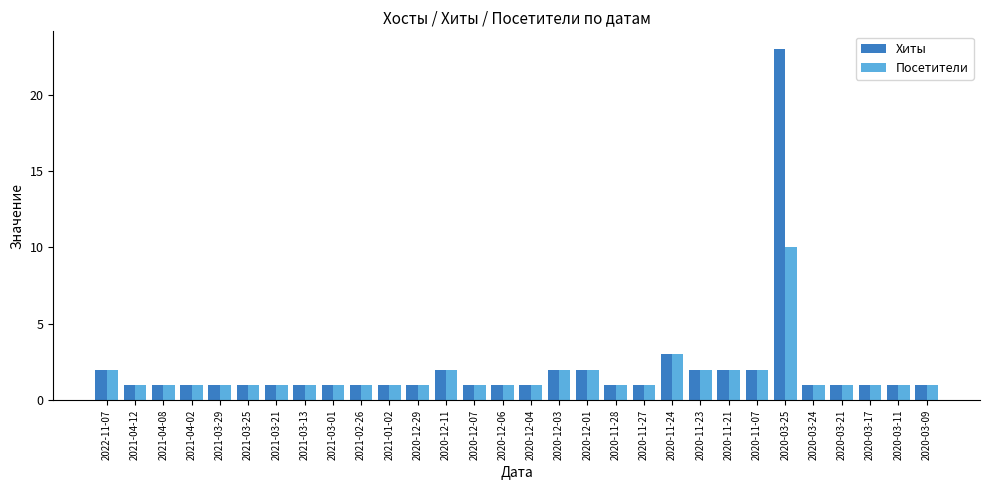

Is it true that Посетители equals 1 at 2020-12-01?

False